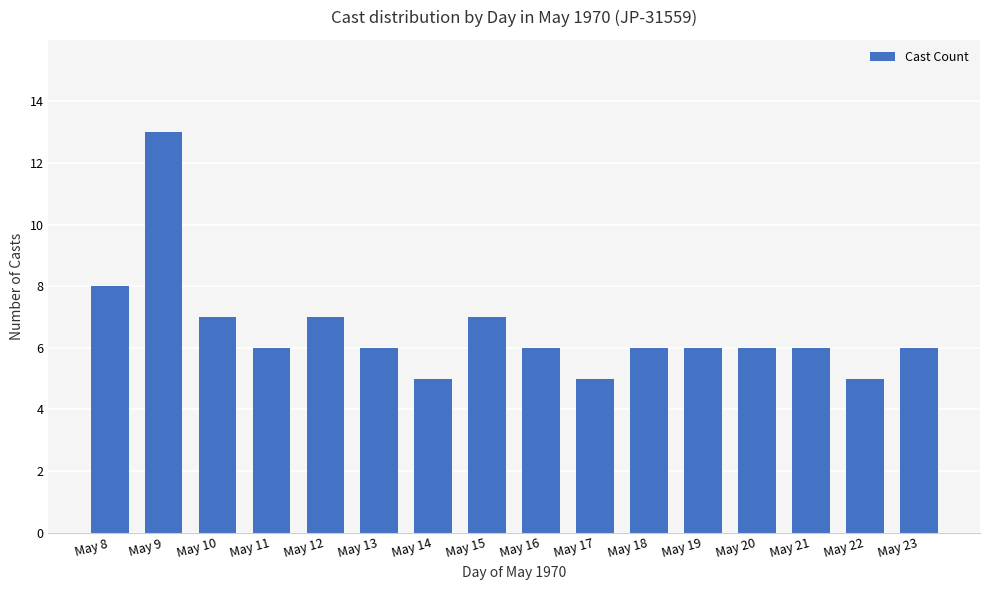

At which label does the data first exceed 6?

May 8